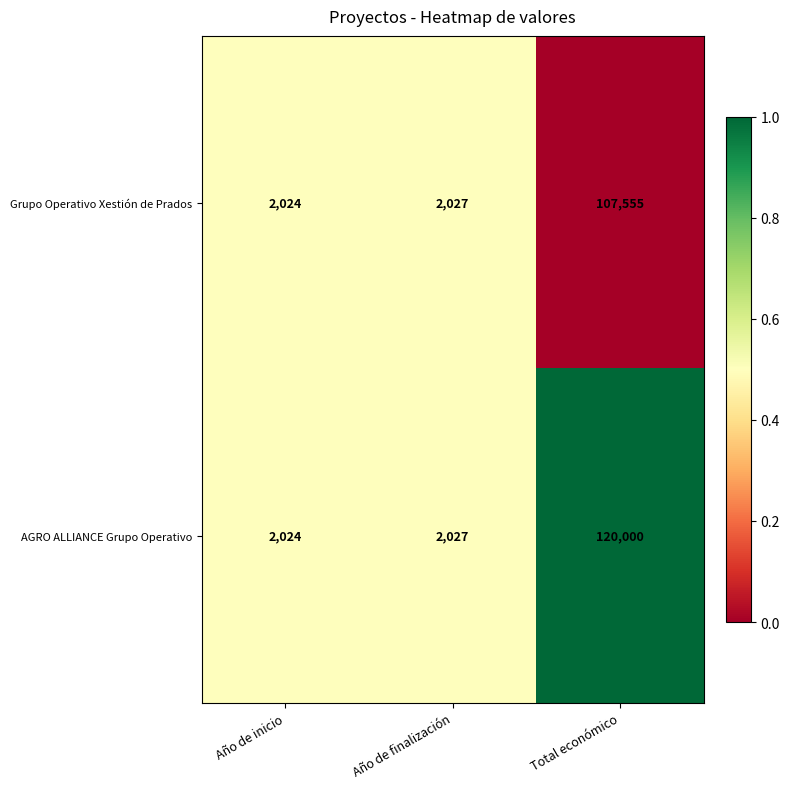

List the series in order of their peak value, lowest first.

Grupo Operativo Xestión de Prados, AGRO ALLIANCE Grupo Operativo